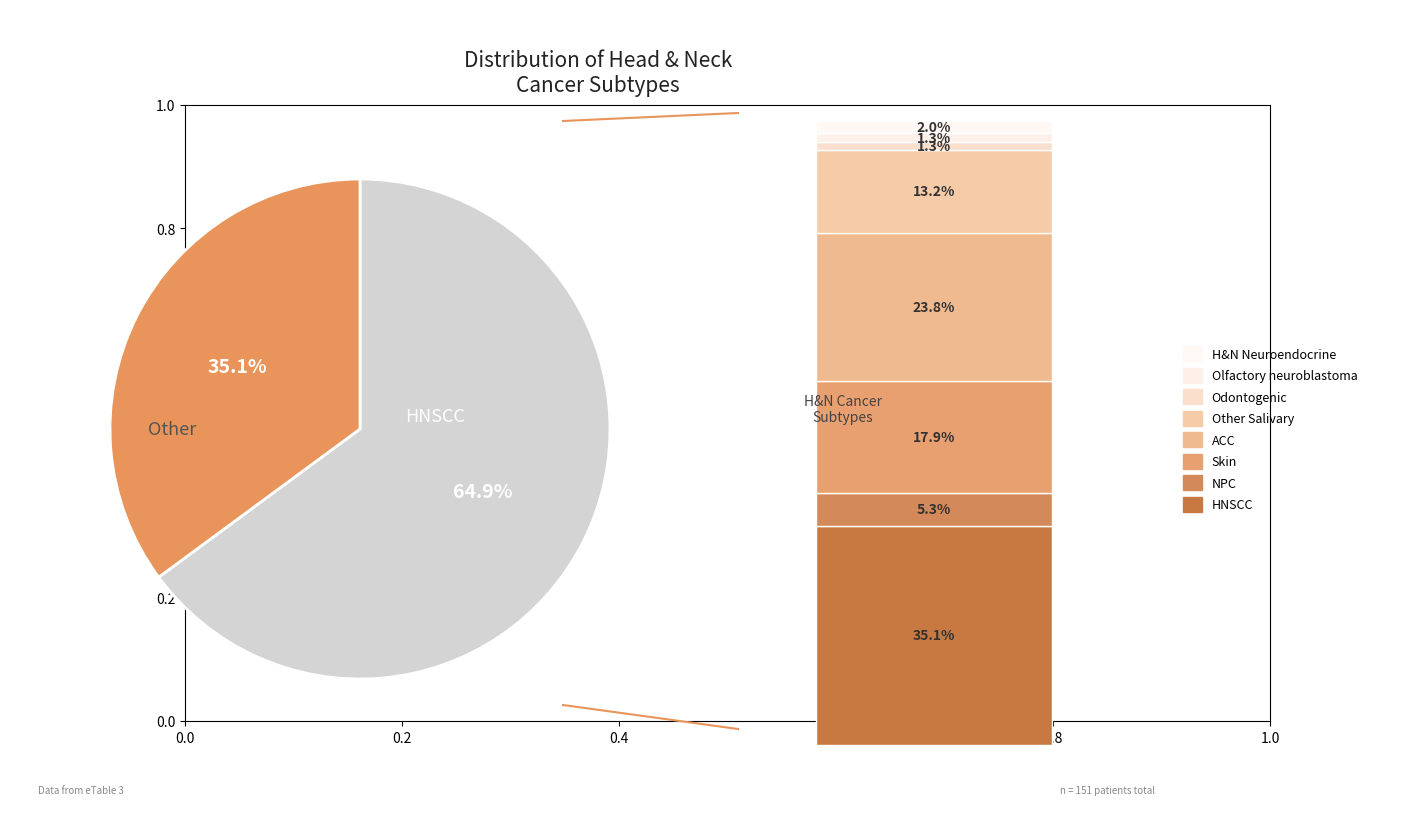

Which slice is the largest?

HNSCC